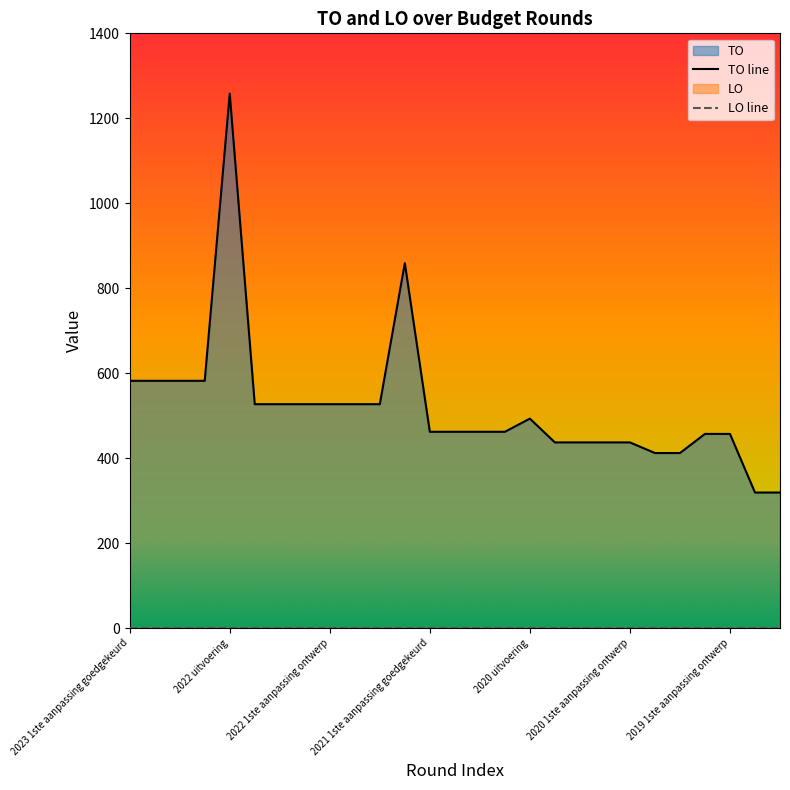

Reading right to left, extract all data points from this chart.

319	319	457	457	412	412	437	437	437	437	493	462	462	462	462	859	527	527	527	527	527	527	1258	582	582	582	582